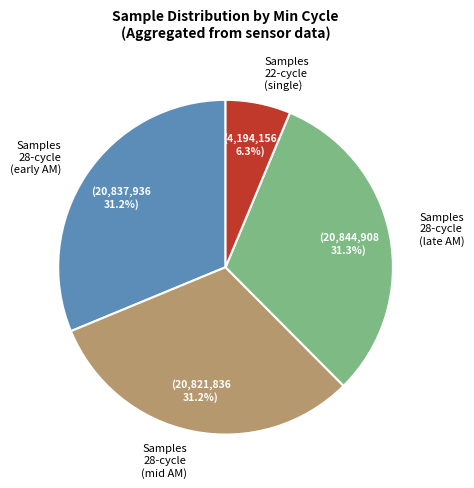

Is there any slice that represents more than half of the pie?

No